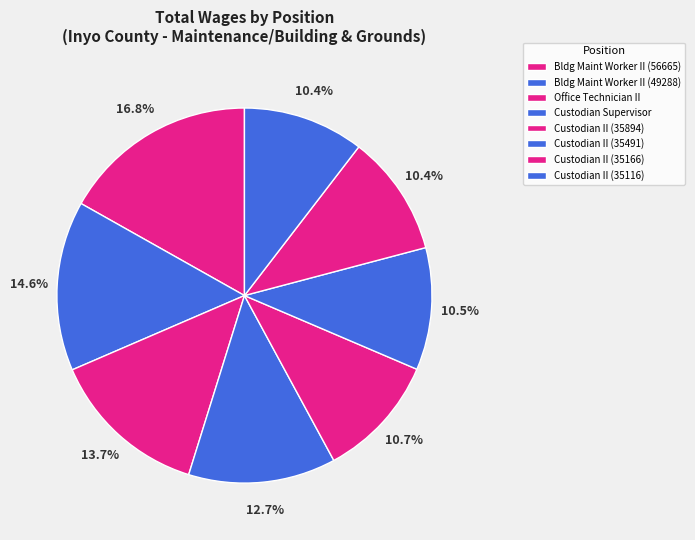

What is the change in value from Office Technician II to Custodian II (35894)?

-10261